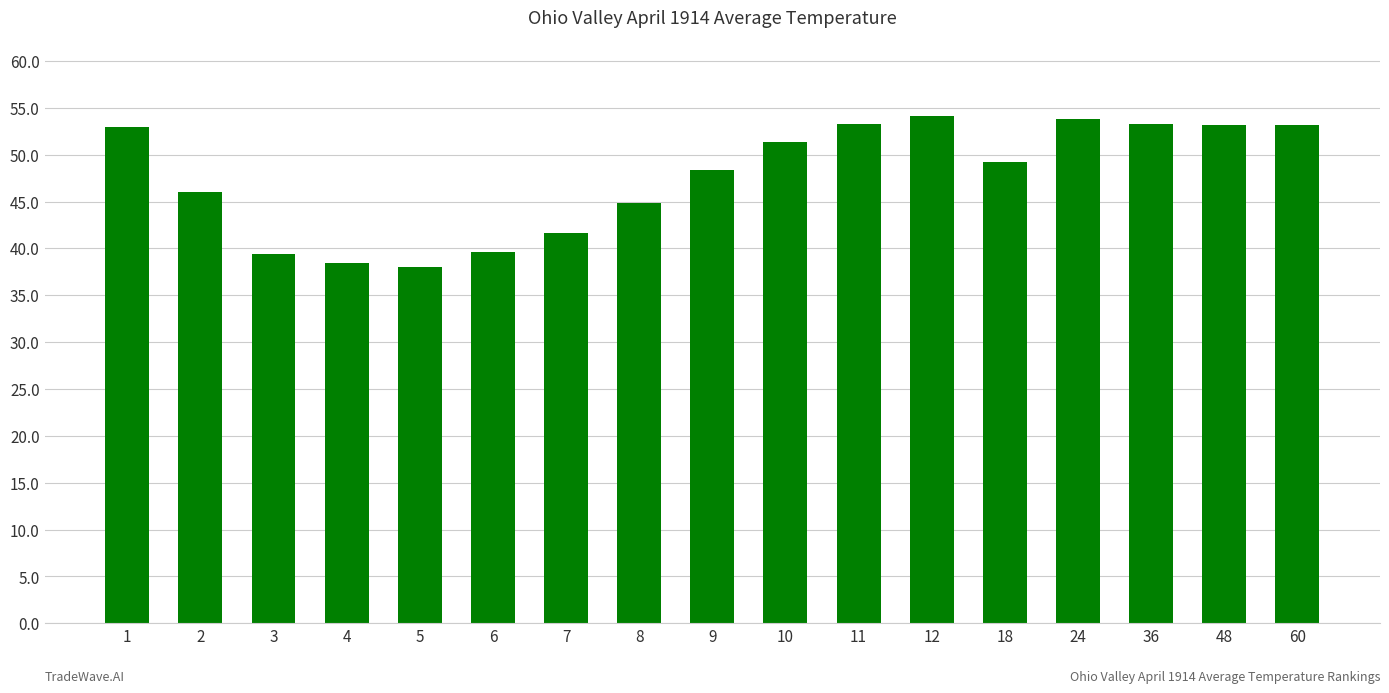

What is the difference between the values at 10 and 6?

11.7